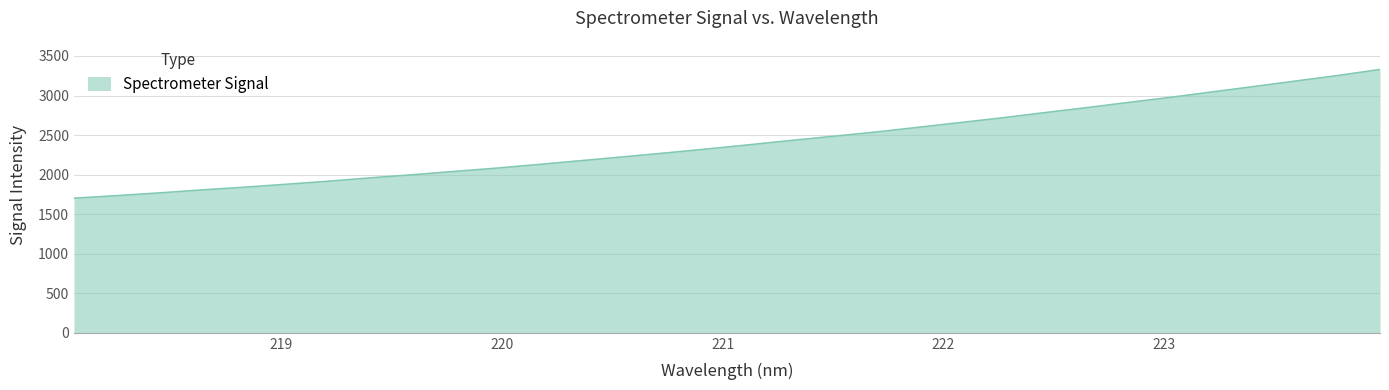

What is the maximum value shown in the chart?

3329.2